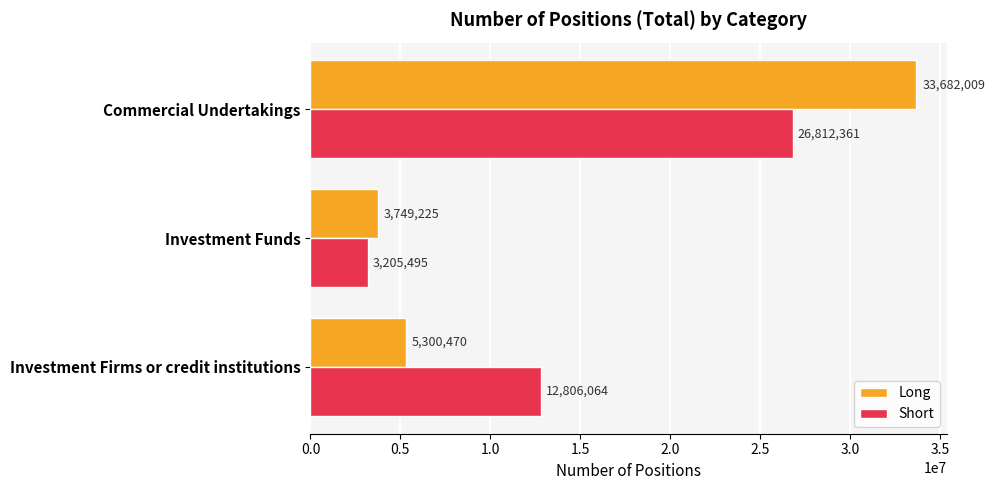

Which category has the highest value across all series?

Commercial Undertakings